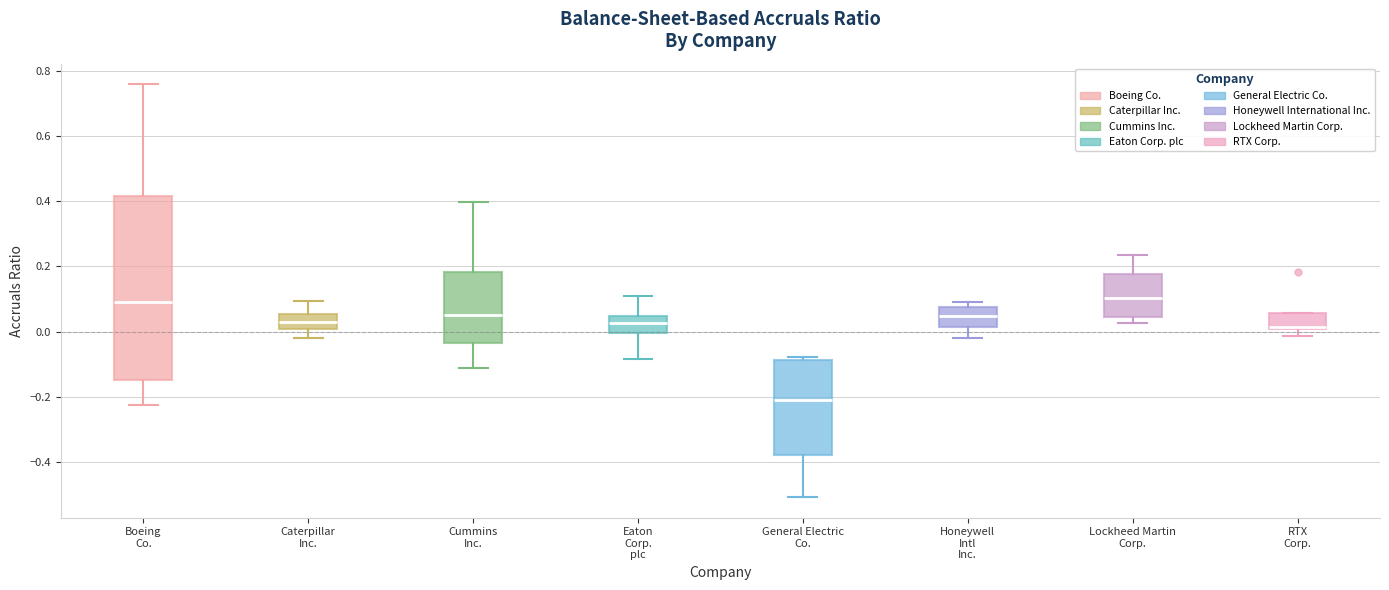

Reading left to right, read every box against the y-axis: the position of its median line, the range the box covers, and the ends of its whiskers. The values are not printed on the chart, so give them approximately, as read against the axis.

Boeing Co.: median 0.10, box -0.14 to 0.42, whiskers -0.22 to 0.76
Caterpillar Inc.: median 0.04, box 0.00 to 0.06, whiskers -0.02 to 0.10
Cummins Inc.: median 0.06, box -0.04 to 0.18, whiskers -0.12 to 0.40
Eaton Corp. plc: median 0.02, box 0.00 to 0.04, whiskers -0.08 to 0.10
General Electric Co.: median -0.22, box -0.38 to -0.08, whiskers -0.50 to -0.08 (just above the box's upper edge)
Honeywell Intl Inc.: median 0.04, box 0.02 to 0.08, whiskers -0.02 to 0.10
Lockheed Martin Corp.: median 0.10, box 0.04 to 0.18, whiskers 0.02 to 0.24
RTX Corp.: median 0.02, box 0.00 to 0.06, whiskers -0.02 to 0.06